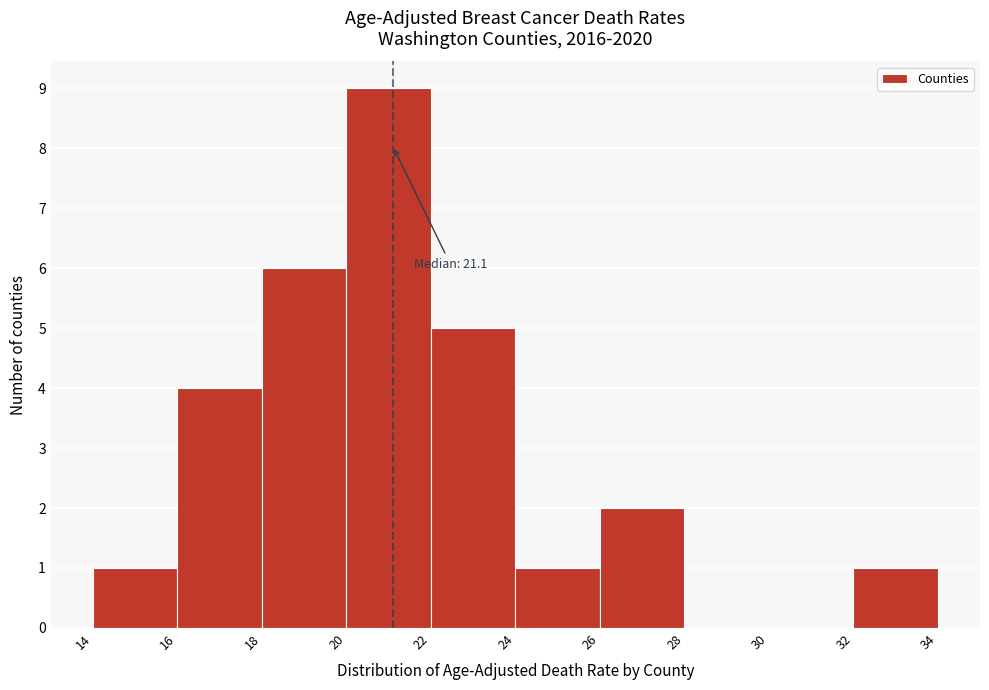

Which range on the x-axis has the tallest bar?

20 to 22